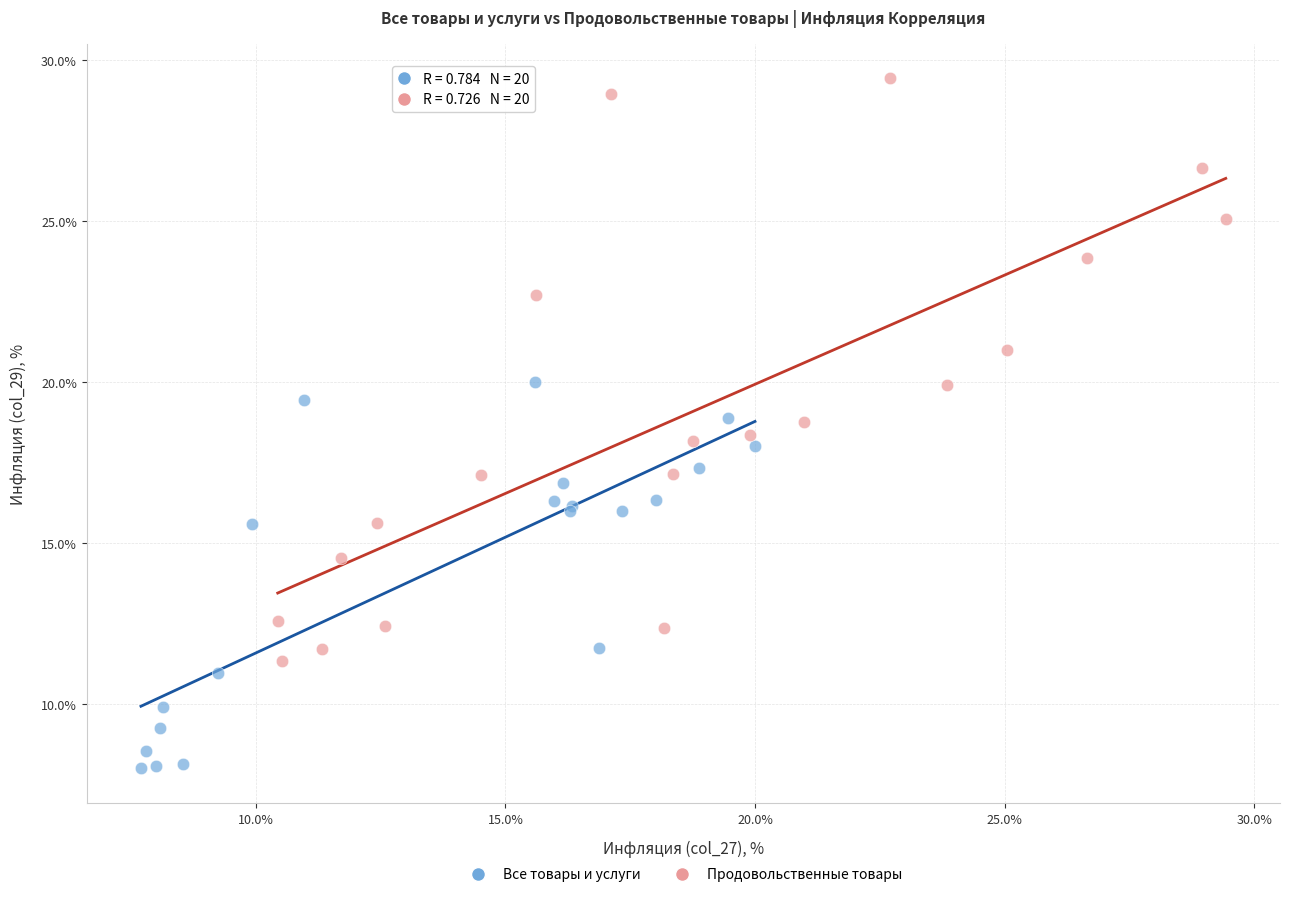

Which series reaches the maximum Y coordinate?

Продовольственные товары